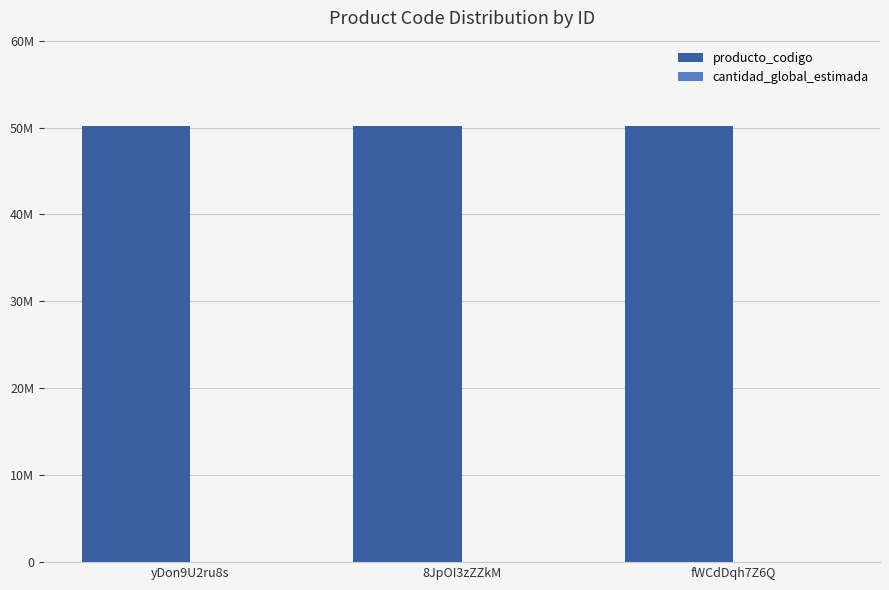

What is the total value across all series at fWCdDqh7Z6Q?

50131703